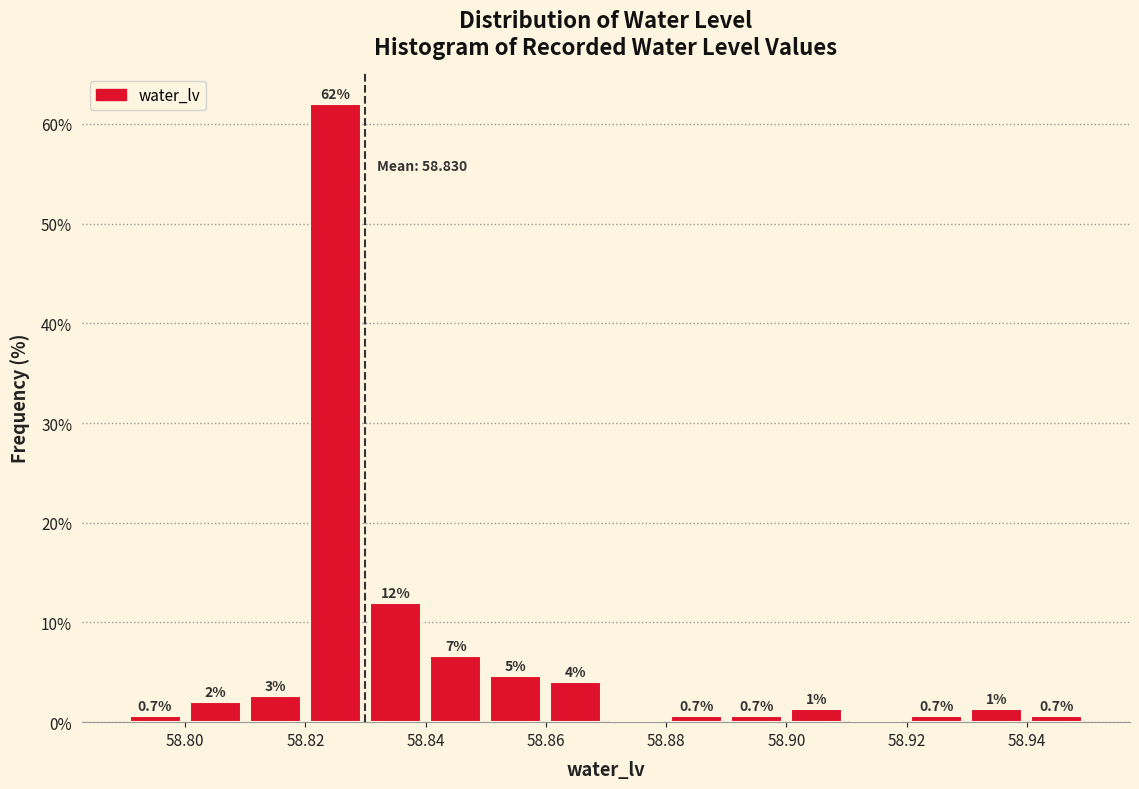

Over which range of the x-axis is the bar tallest?

58.82 to 58.83